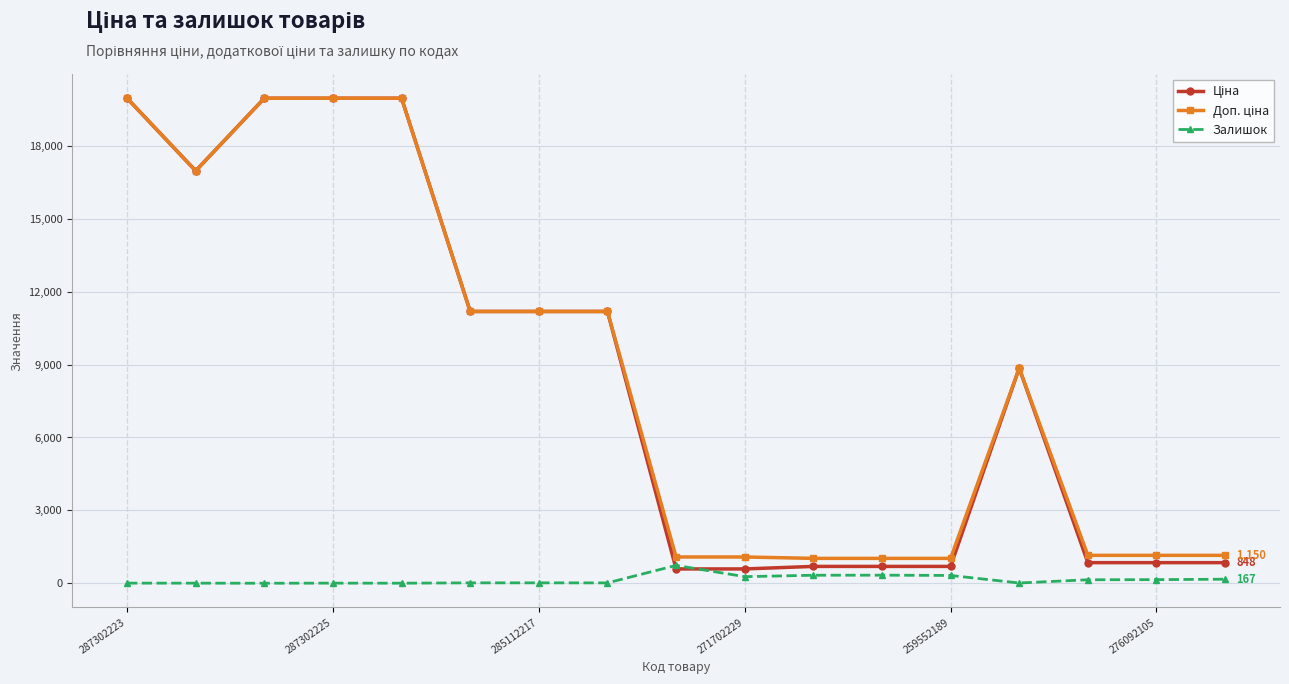

True or false: Залишок has more than 0 interior local peaks.

True